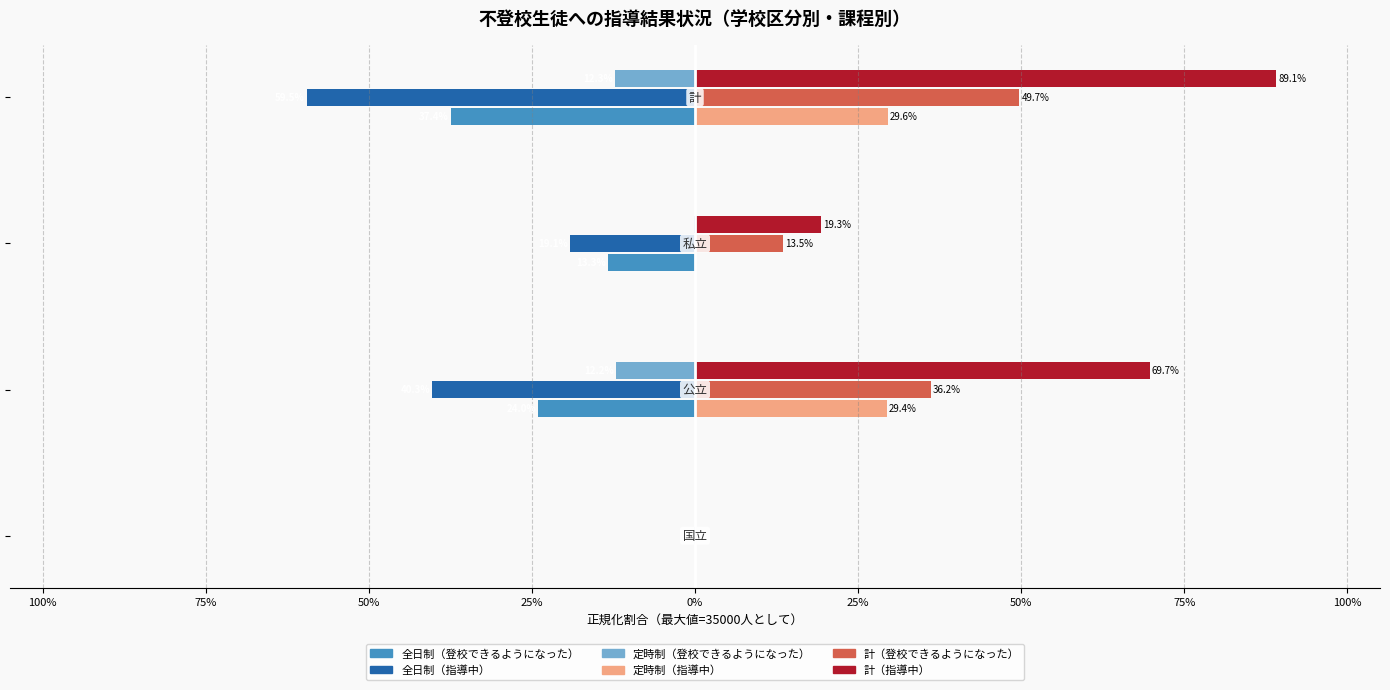

Reading left to right, what are all the values shown in this chart?

全日制_人数（登校できるようになった）: -0.0	-24.0	-13.3	-37.4
全日制_人数（指導中）: -0.1	-40.3	-19.1	-59.5
定時制_人数（登校できるようになった）: 0.0	-12.2	-0.1	-12.3
定時制_人数（指導中）: 0.0	29.4	0.2	29.6
計_人数（登校できるようになった）: 0.0	36.2	13.5	49.7
計_人数（指導中）: 0.1	69.7	19.3	89.1